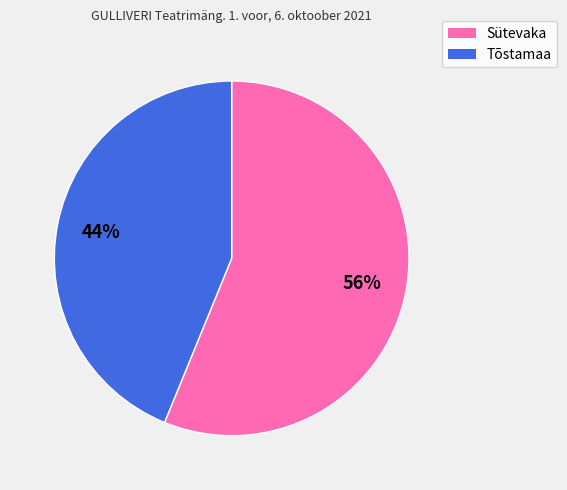

Which category has the biggest portion of the pie?

Sütevaka